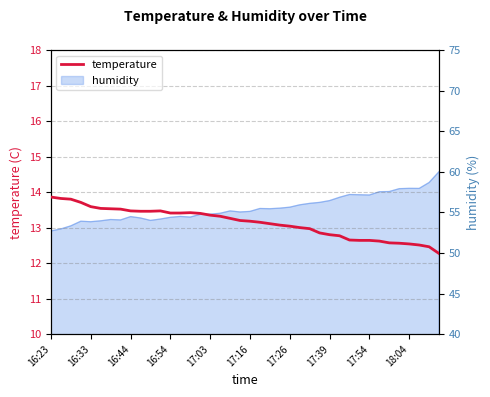

Which category has the highest value across all series?

16:23